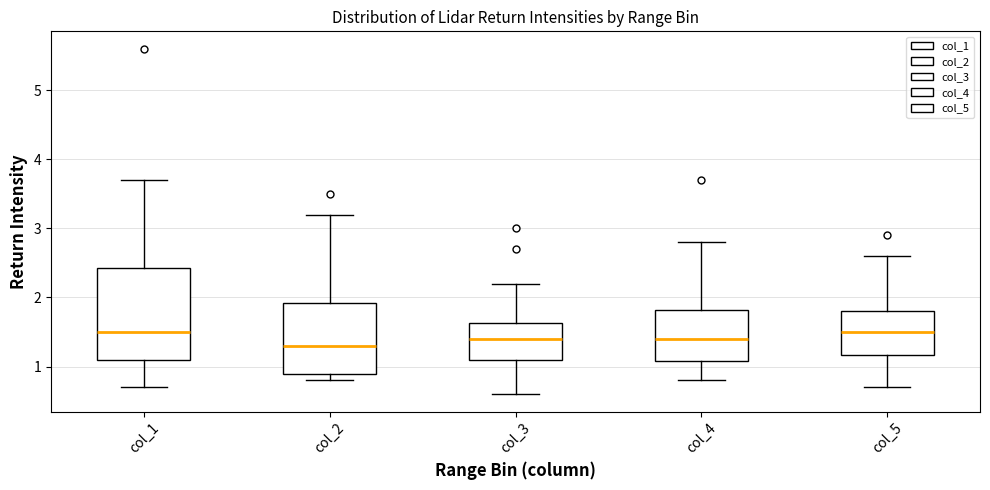

Which box is the tallest, from its lower edge to its upper edge?

col_1